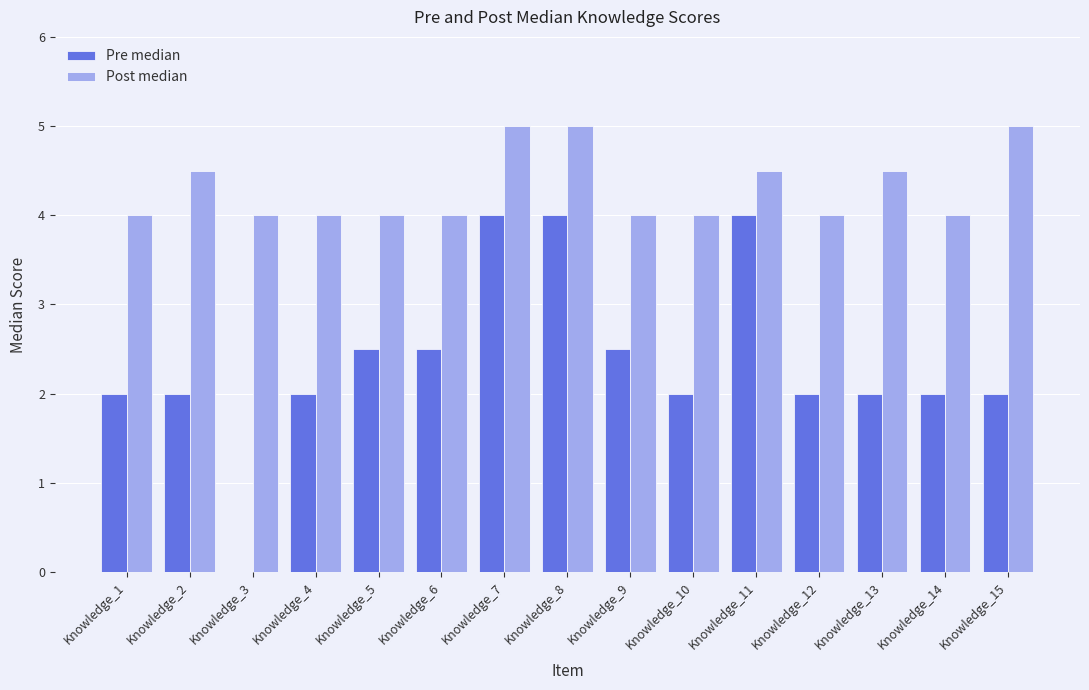

Reading right to left, what are all the values shown in this chart?

Pre median: 2.0	2.0	2.0	2.0	4.0	2.0	2.5	4.0	4.0	2.5	2.5	2.0	0.0	2.0	2.0
Post median: 5.0	4.0	4.5	4.0	4.5	4.0	4.0	5.0	5.0	4.0	4.0	4.0	4.0	4.5	4.0